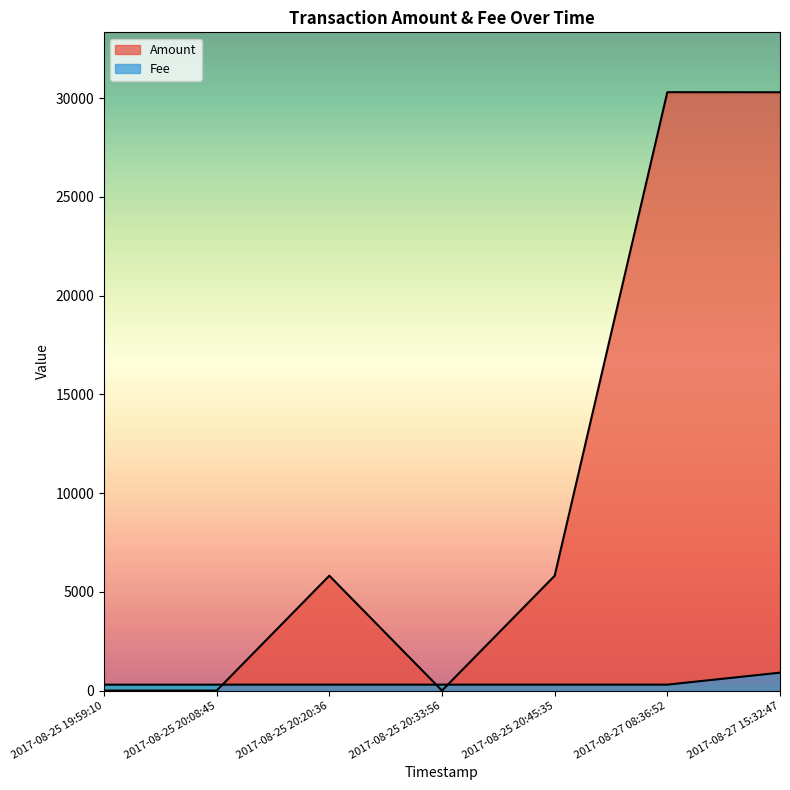

What is the sum of the Amount values at 2017-08-25 20:08:45 and 2017-08-25 20:20:36?

5820.2